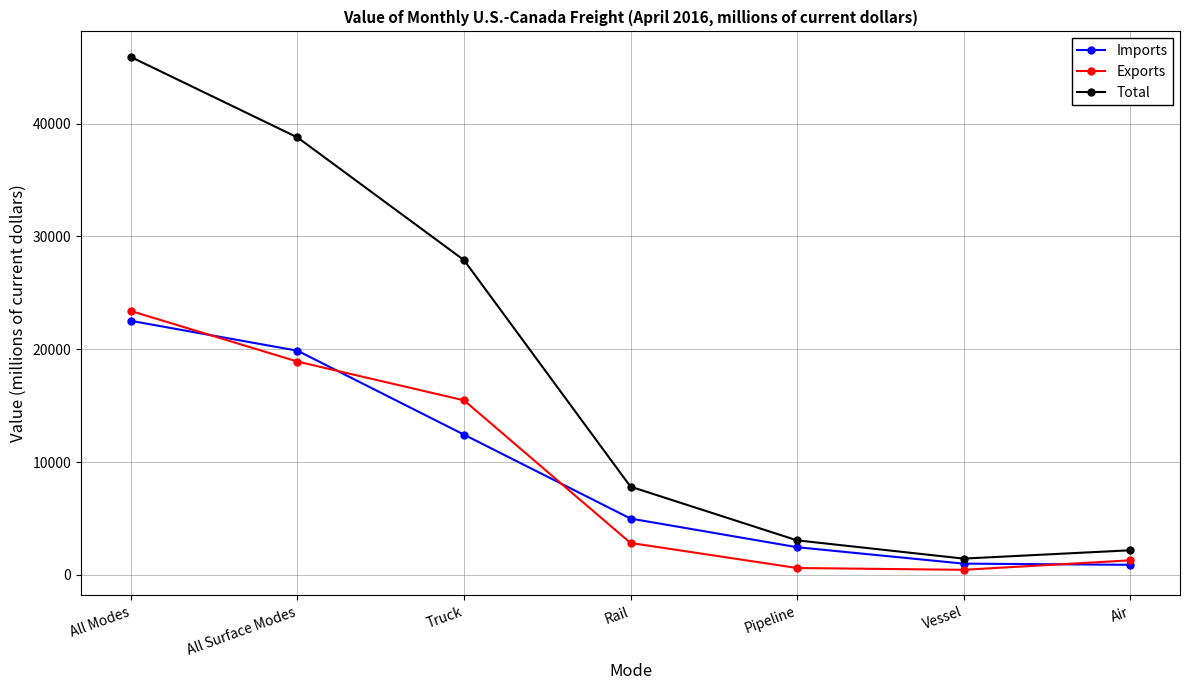

What is the label of the 3rd point from the left?

Truck